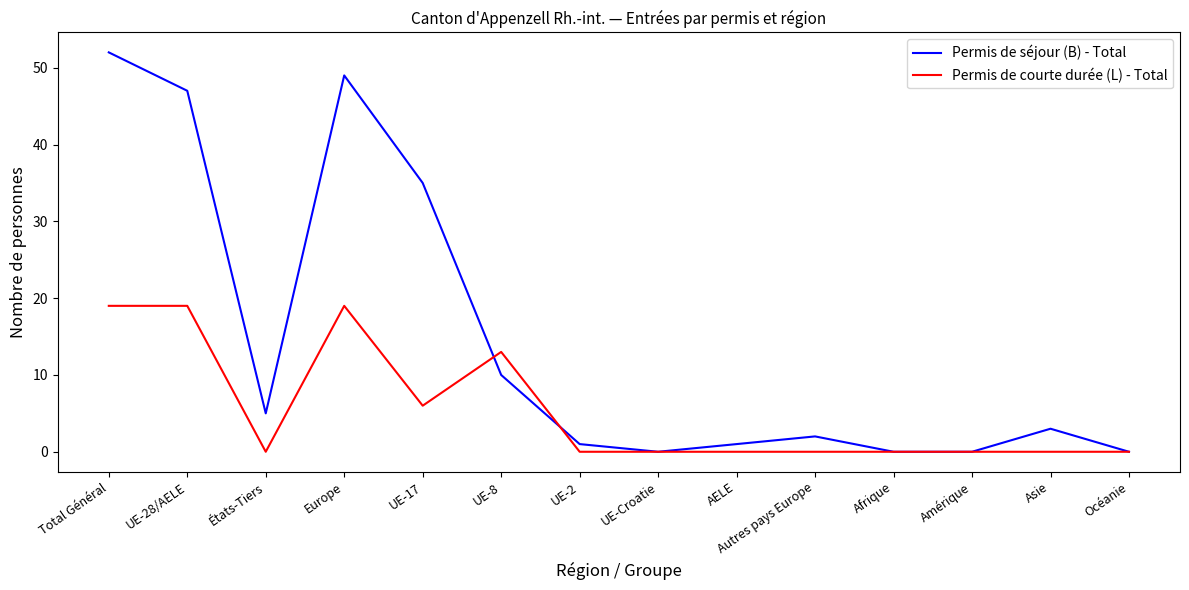

Where is the first local maximum for Permis de séjour (B) - Total?

Europe